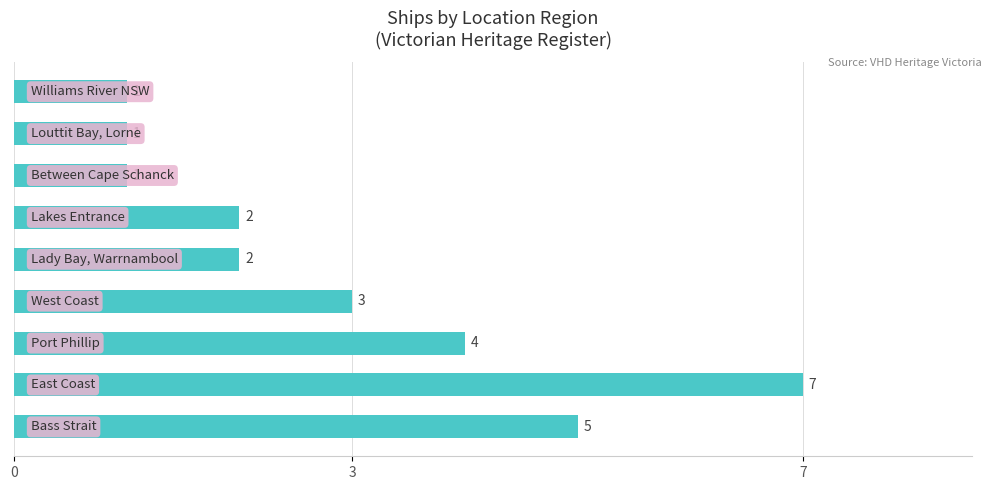

How many distinct data groups are displayed?

1